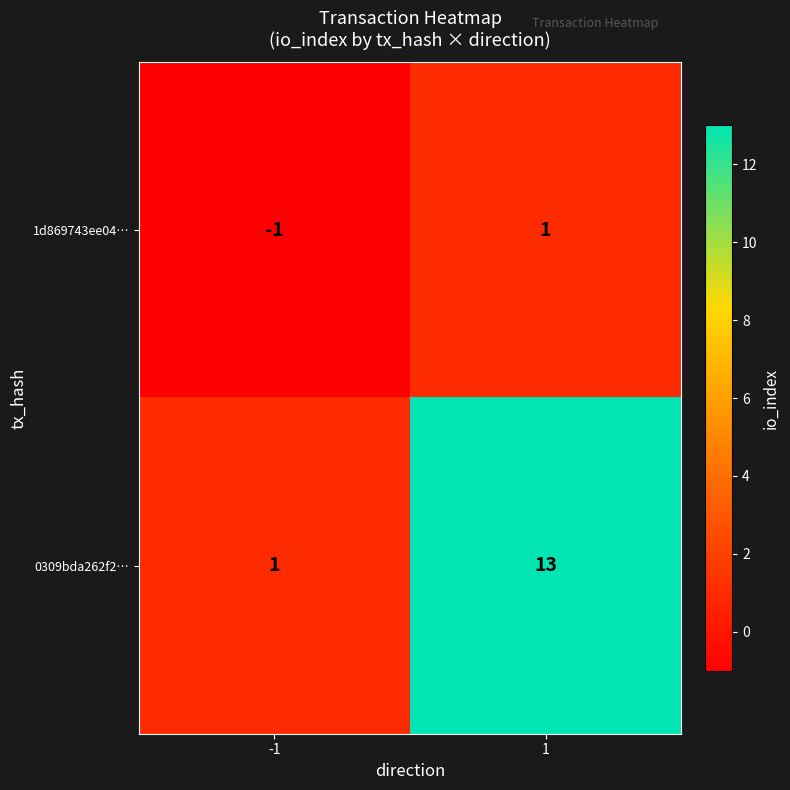

What is the greatest value displayed?

13